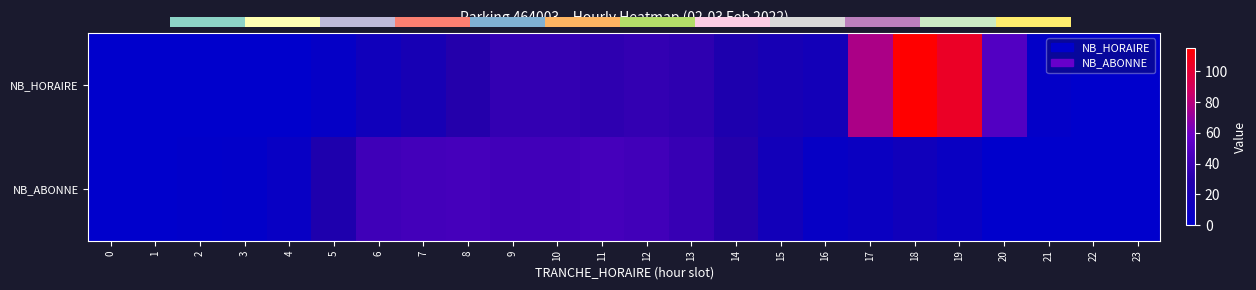

What is the difference between the maximum and minimum values in the NB_HORAIRE series?

115